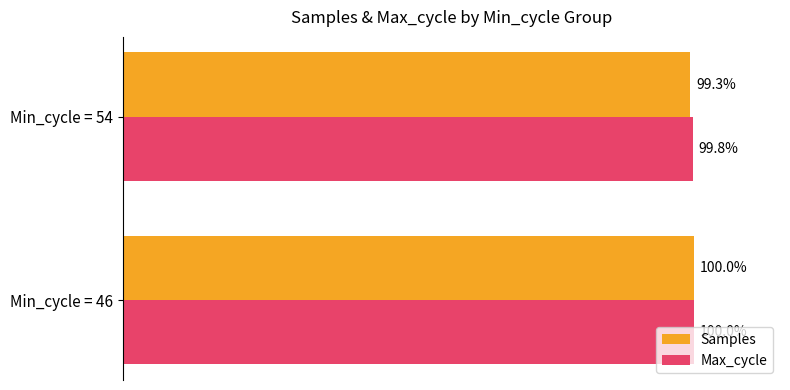

List the series in order of their overall mean, highest first.

Max_cycle, Samples